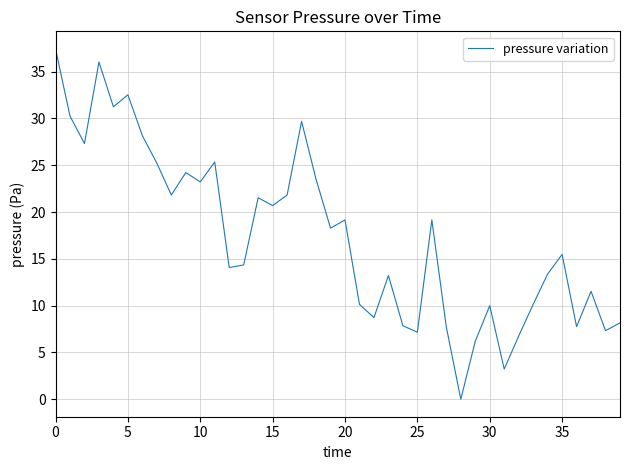

What is the greatest value displayed?

37.4